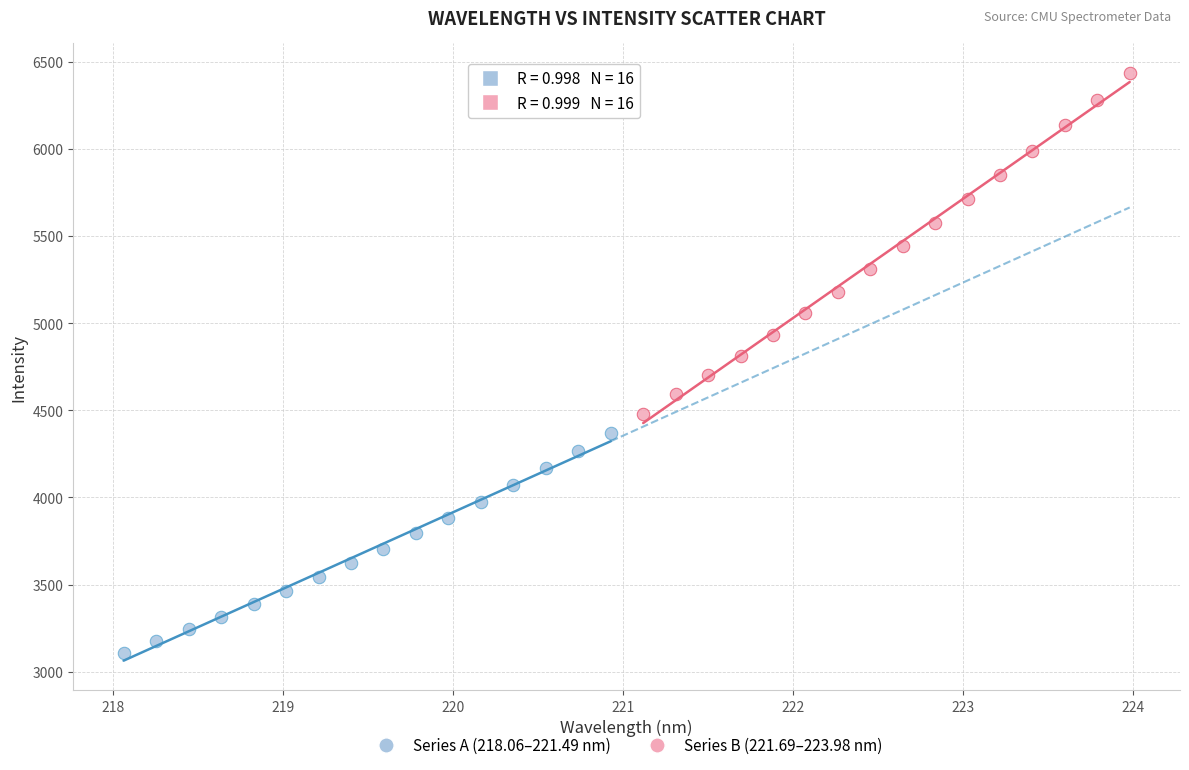

Which series contains the highest Y value?

Series B (221.69–223.98 nm)